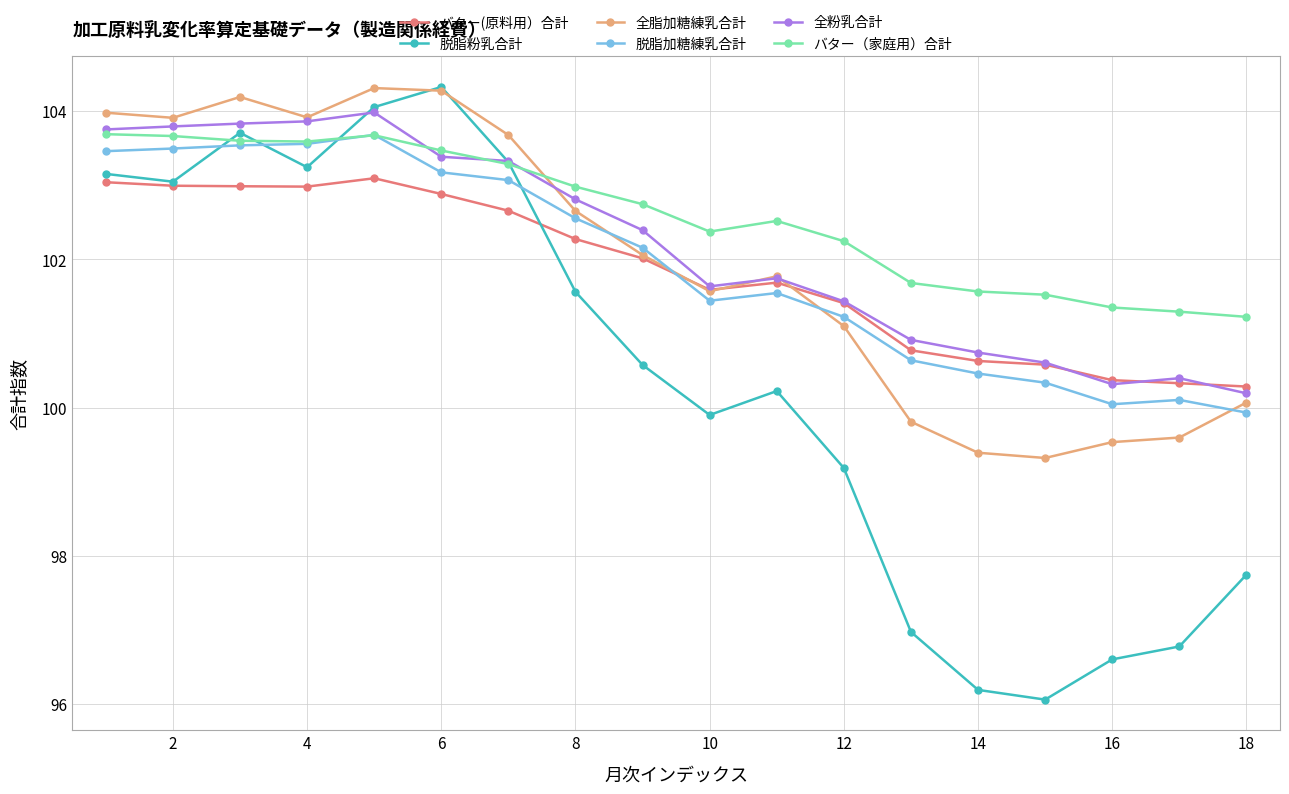

What is the value of the バター(原料用）合計 point at the 2nd from the left?

103.0